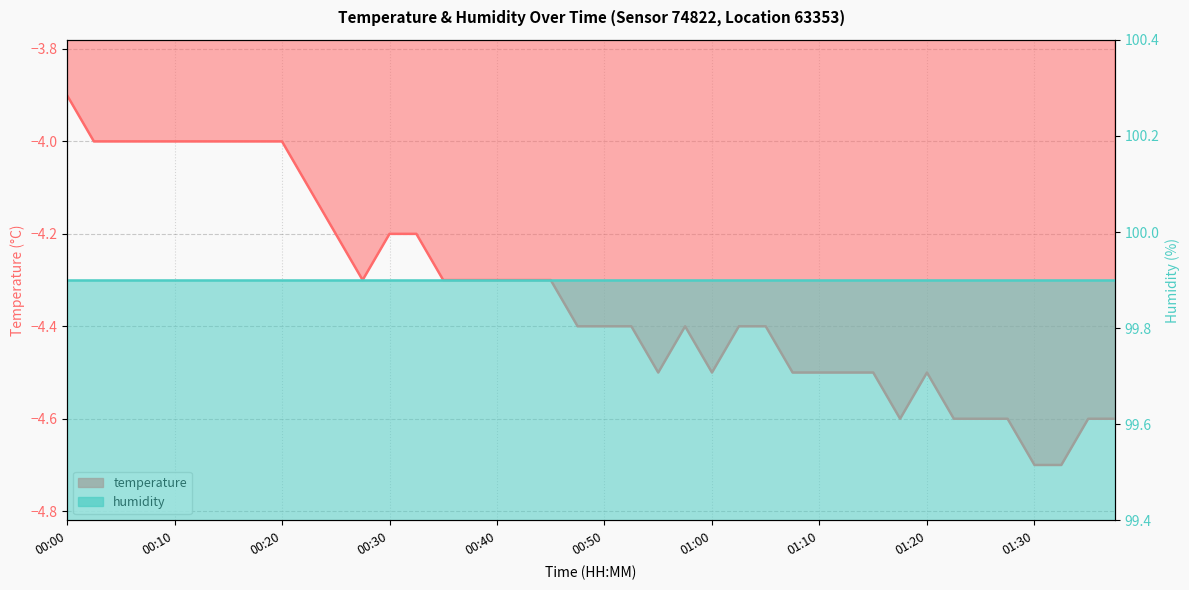

Is the value of temperature at 24 greater than the value of humidity at 39?

No